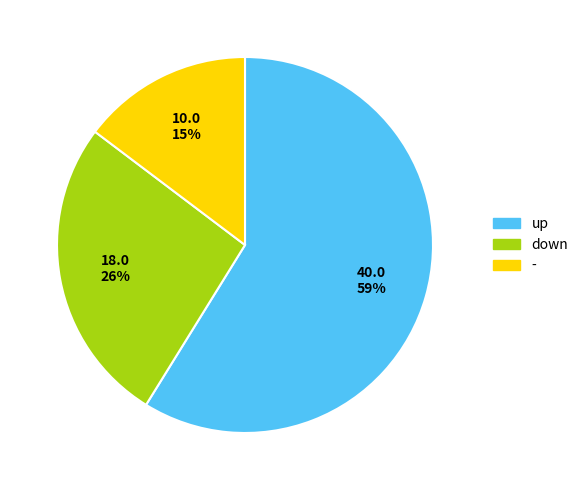

To the nearest percent, what is the combined percentage of up and -?

74%